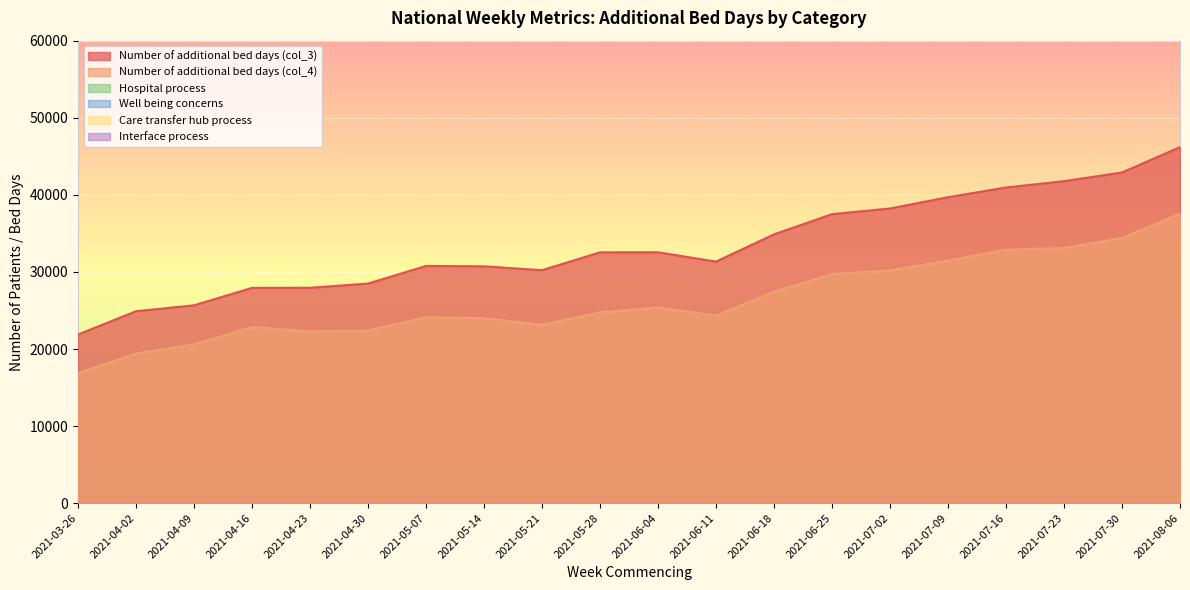

What is the label of the 7th point from the left?

2021-05-07